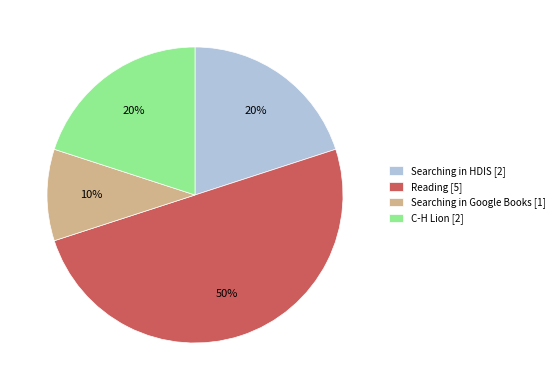

Is the sum of C-H Lion [2] and Reading [5] greater than half?

Yes